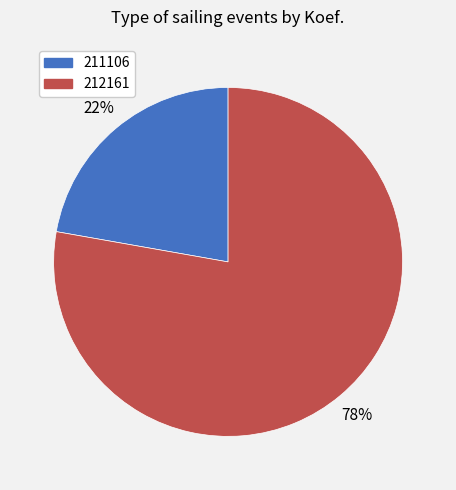

Does 211106 account for over 50% of the chart?

No